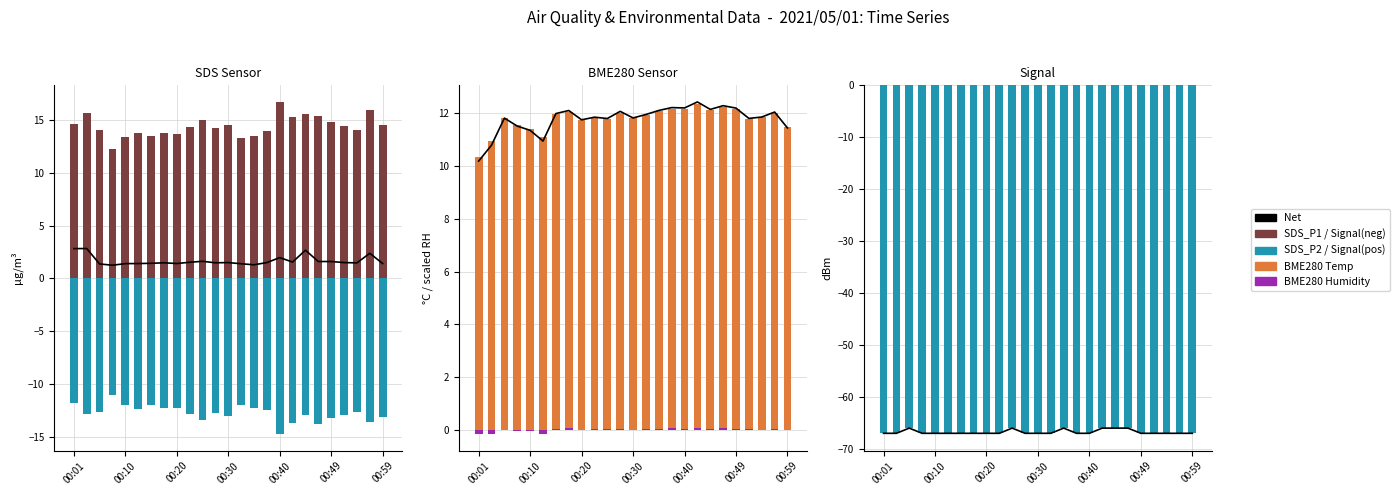

At 00:18, list the series in order from largest to smallest.

SDS_P1, BME280_temperature, BME280_humidity, SDS_P2, Signal